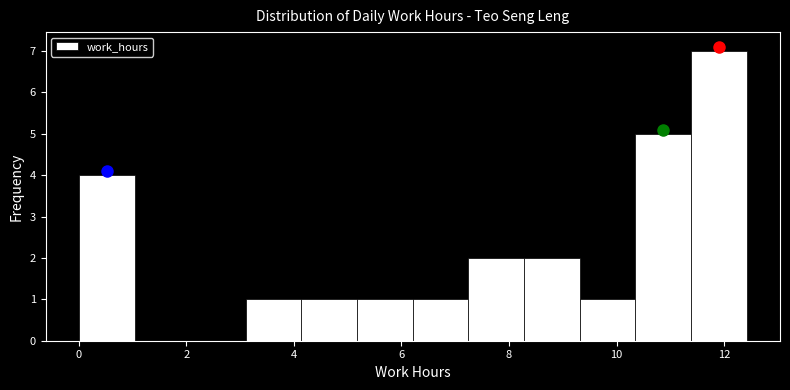

Over which range of the x-axis is the bar tallest?

11.4 to 12.4